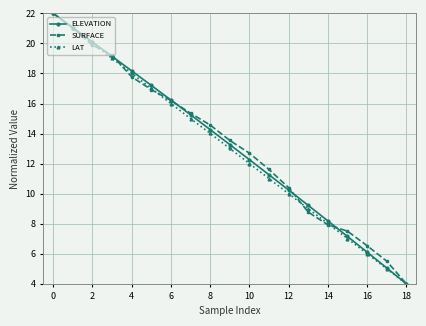

True or false: SURFACE has more than 1 points higher than both neighbors.

False